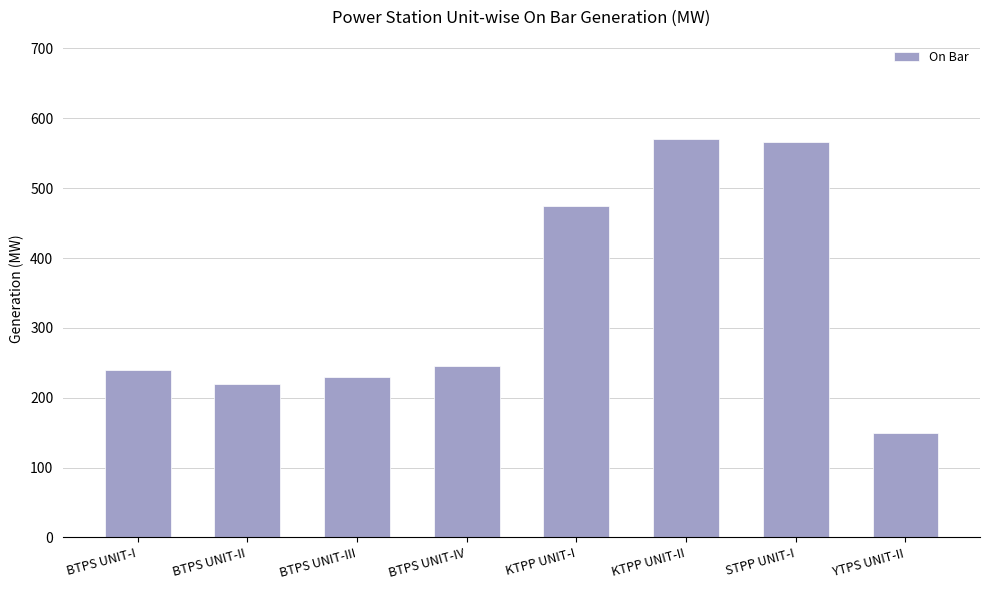

Reading left to right, transcribe all the data shown in this chart.

BTPS UNIT-I=240.0	BTPS UNIT-II=220.0	BTPS UNIT-III=230.0	BTPS UNIT-IV=245.0	KTPP UNIT-I=475.0	KTPP UNIT-II=570.0	STPP UNIT-I=565.5	YTPS UNIT-II=150.0